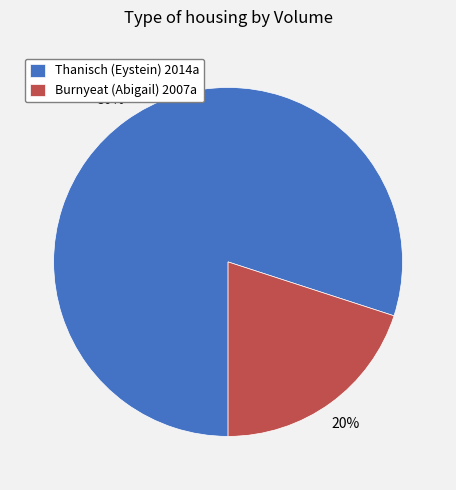

What is the smallest slice in the pie chart?

Burnyeat (Abigail) 2007a